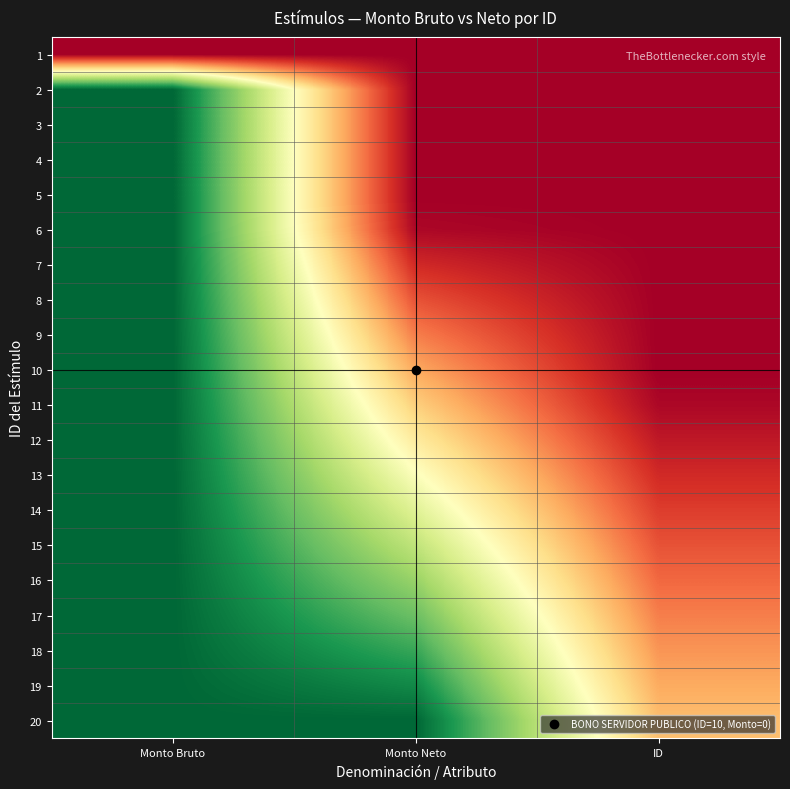

List the series in order of their peak value, highest first.

2, 3, 4, 5, 6, 7, 8, 9, 10, 11, 12, 13, 14, 15, 16, 17, 18, 19, 20, 1